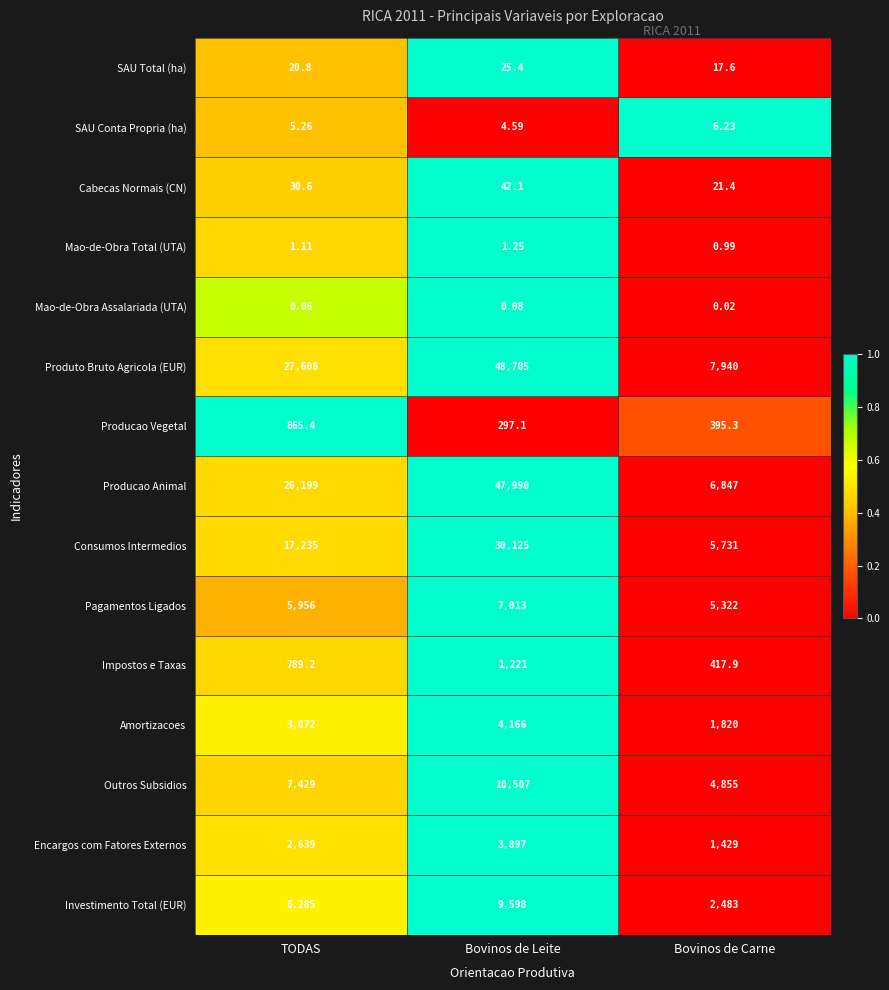

Which series has the largest total across all categories?

Produto Bruto Agricola (EUR)